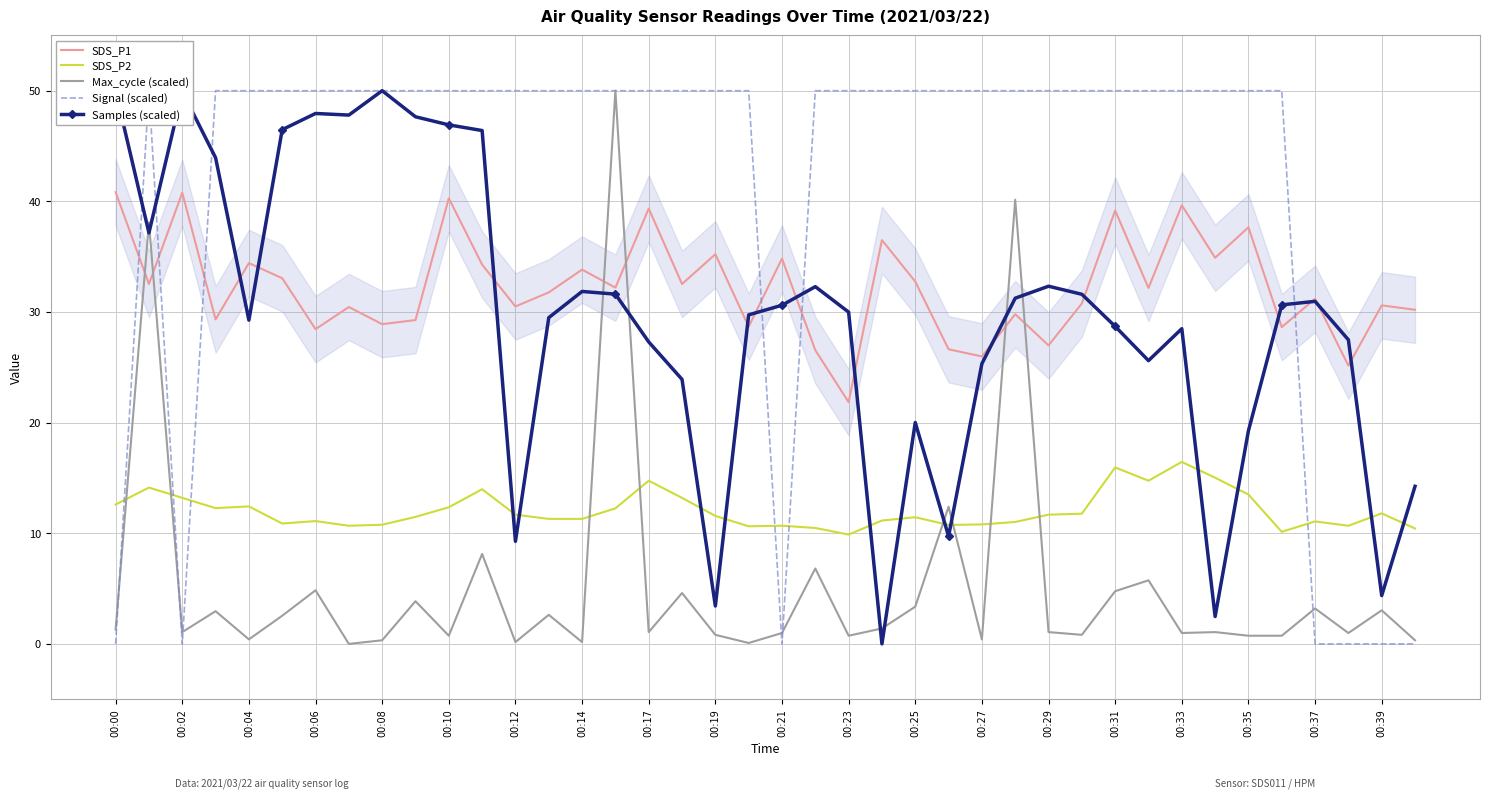

True or false: Samples (scaled) and Max_cycle (scaled) cross at least once.

True